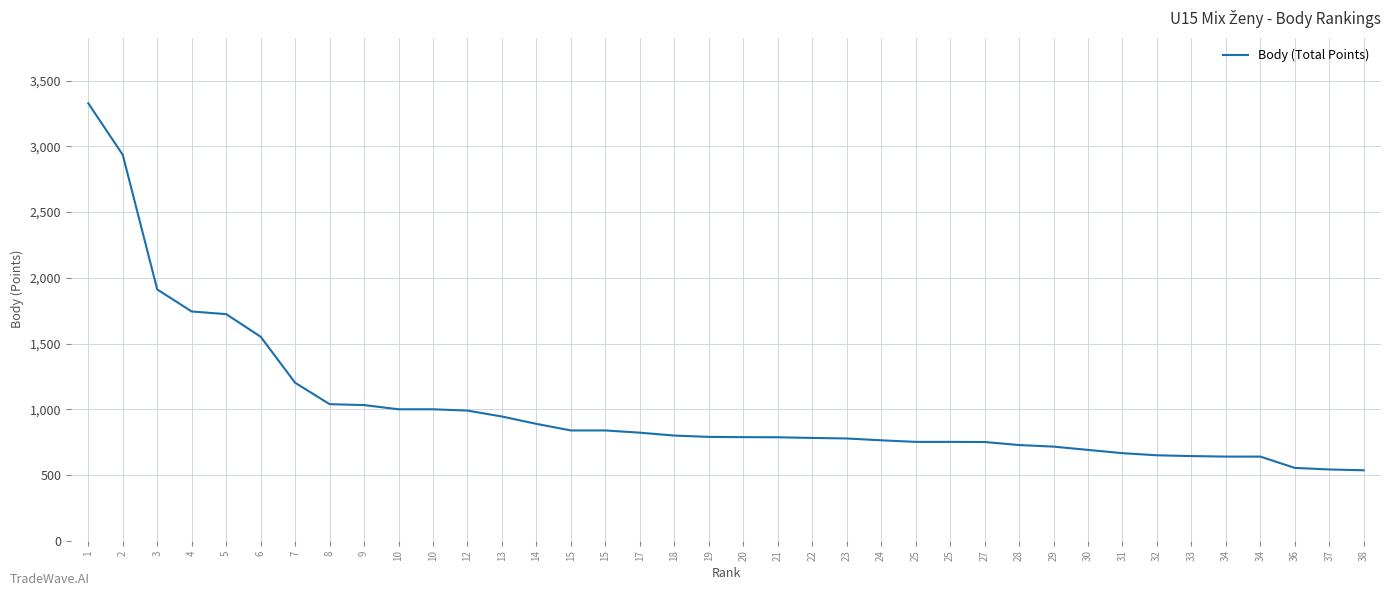

True or false: the data shows 1039 at 8.

True